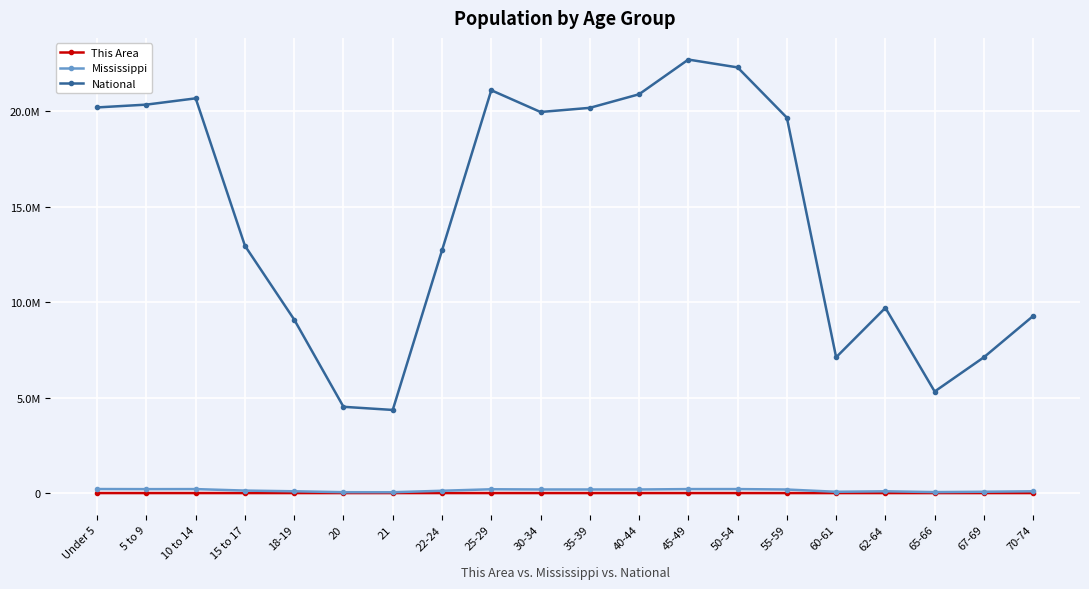

True or false: This Area and Mississippi intersect in this chart.

False